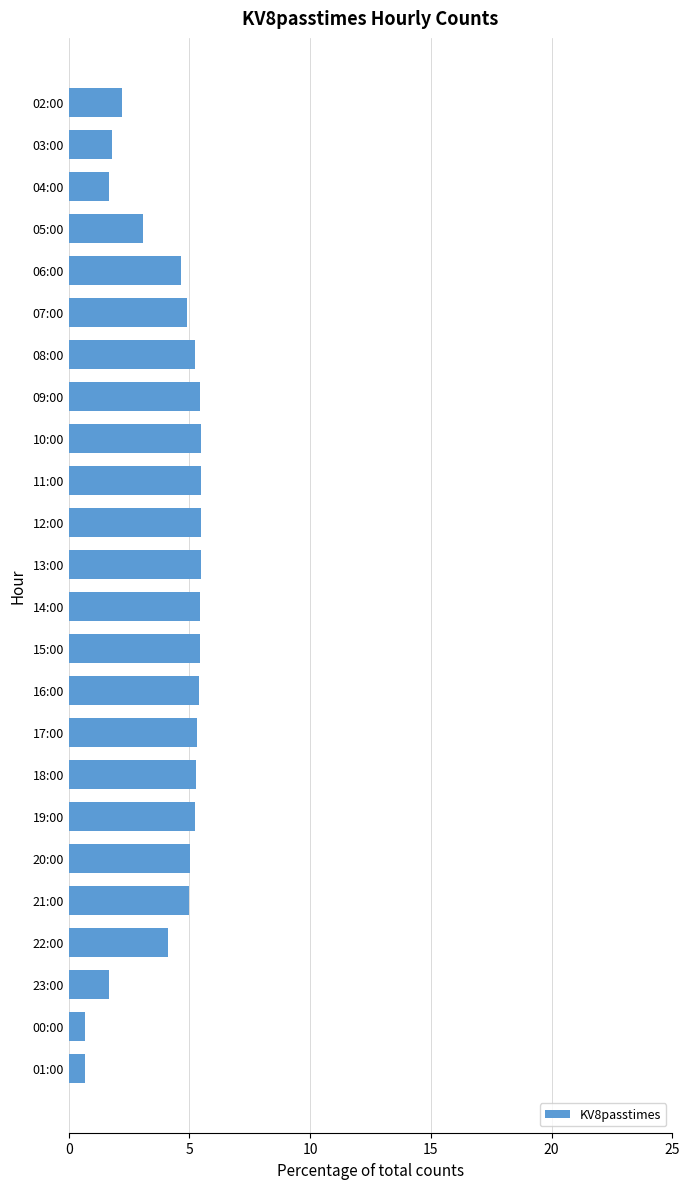

Does the chart contain stacked bars?

No